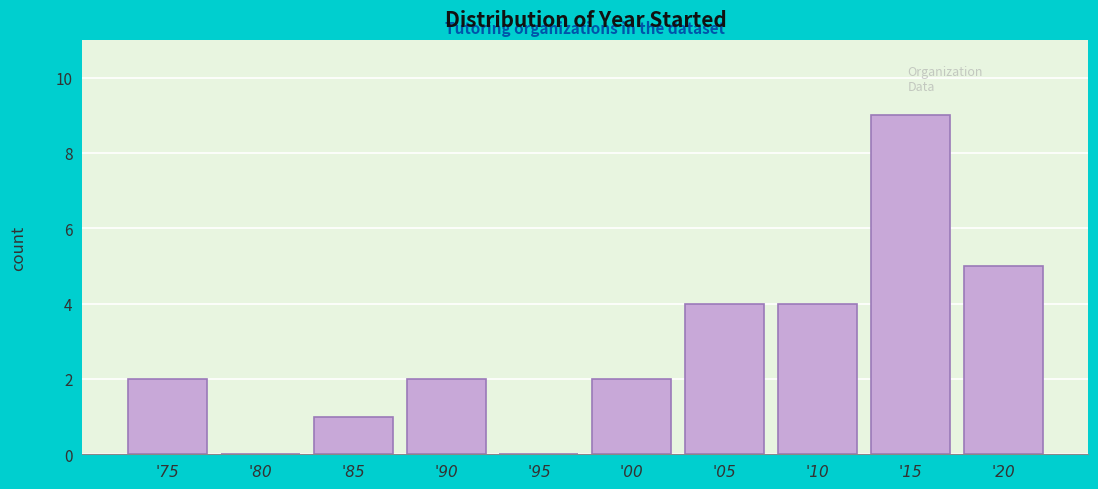

Reading left to right, extract all data points from this chart.

'75=2	'80=0	'85=1	'90=2	'95=0	'00=2	'05=4	'10=4	'15=9	'20=5